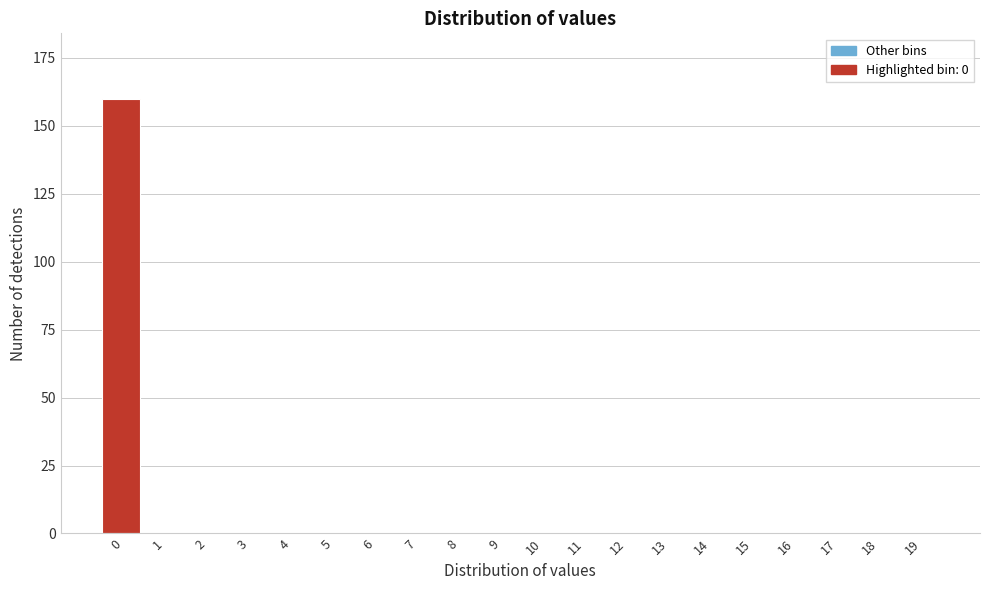

Reading right to left, list all the values displayed in this chart.

19=0	18=0	17=0	16=0	15=0	14=0	13=0	12=0	11=0	10=0	9=0	8=0	7=0	6=0	5=0	4=0	3=0	2=0	1=0	0=160